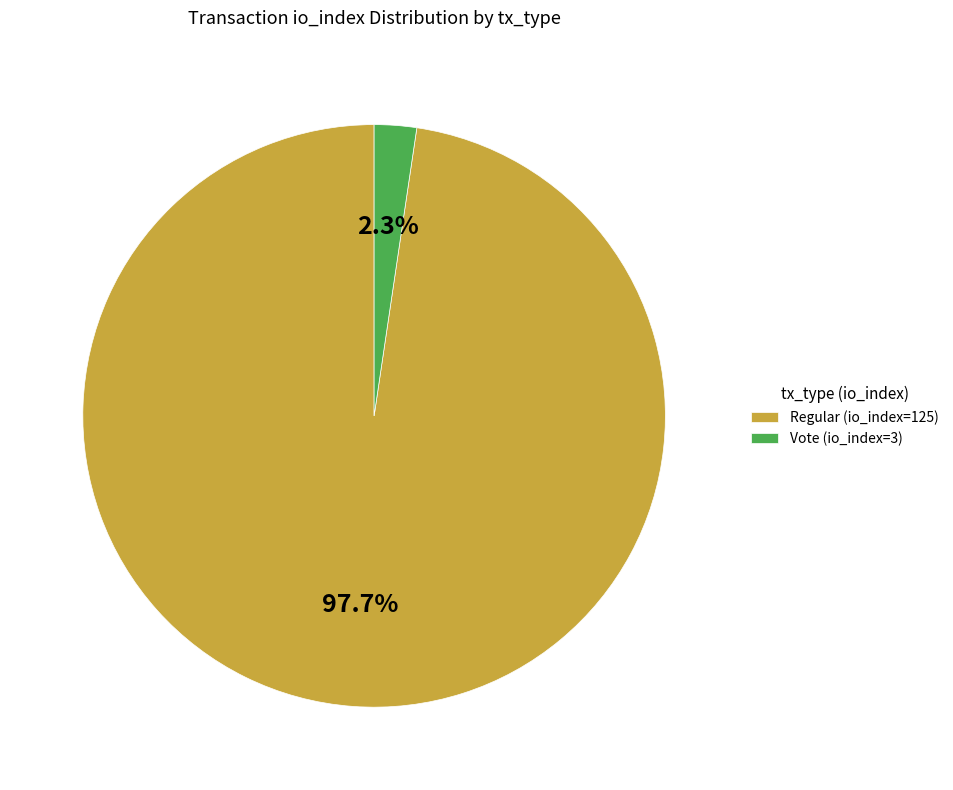

Between Vote (io_index=3) and Regular (io_index=125), which is larger?

Regular (io_index=125)